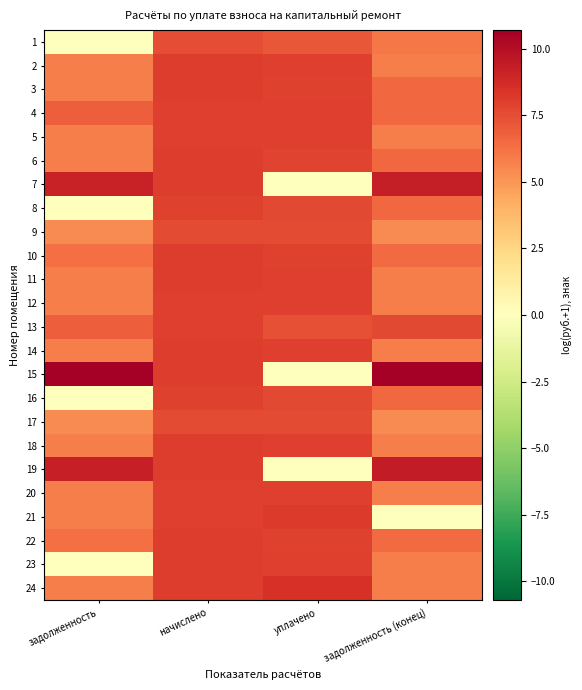

At which category is the sum across all series the highest?

начислено